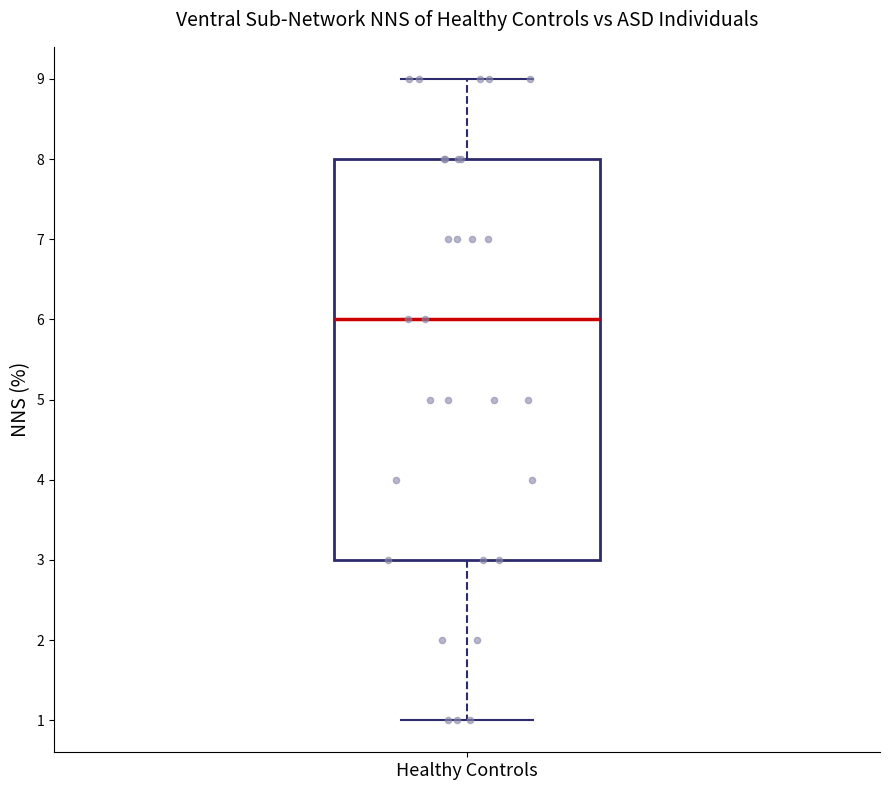

Where does the lower whisker of the box for Healthy Controls end on the y-axis? The values are not printed on the chart, so give them approximately, as read against the axis.

1